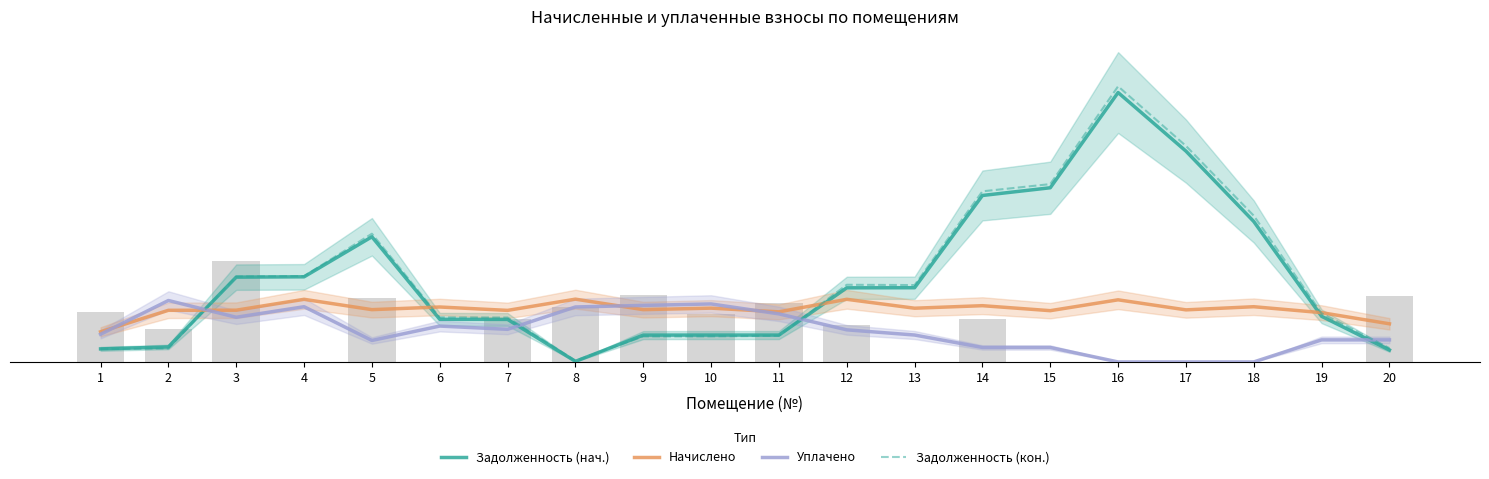

At which label is Начислено closest to 108?

19